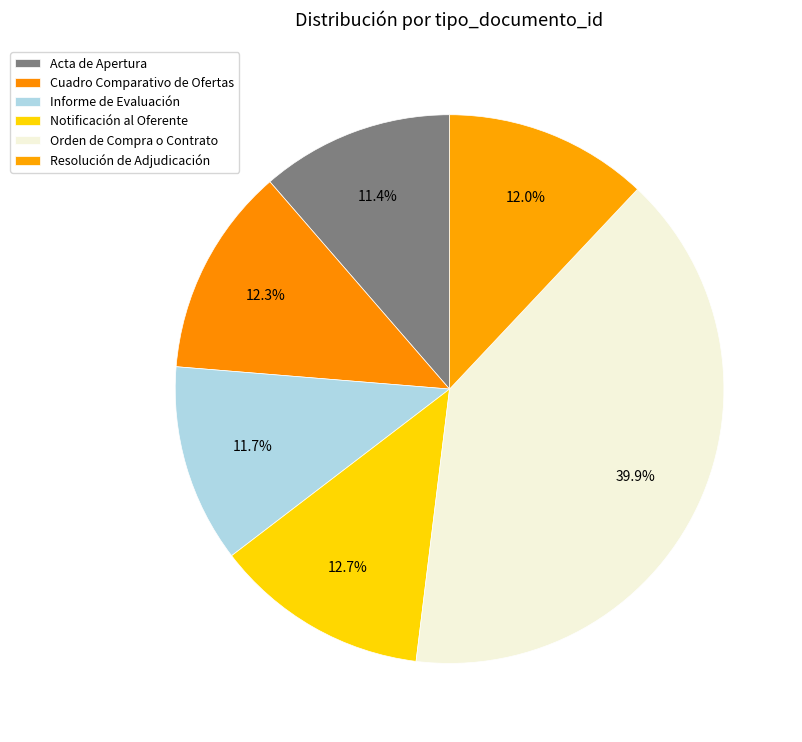

What percentage is the Notificación al Oferente slice, to the nearest percent?

13%